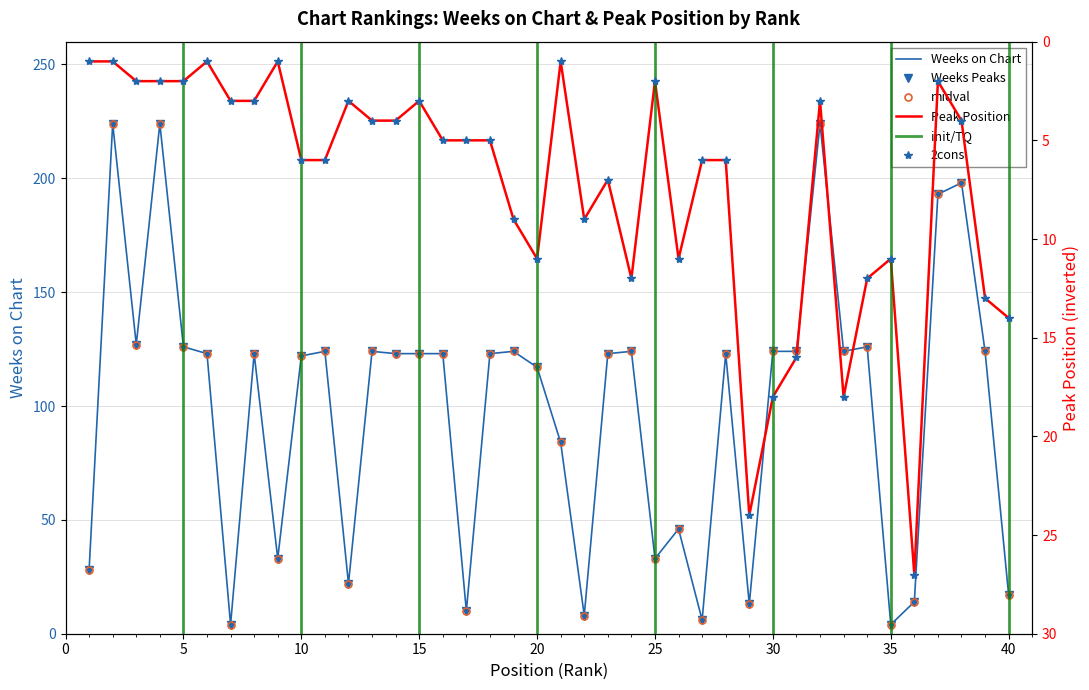

Is it true that Weeks on Chart equals 59 at 3?

False